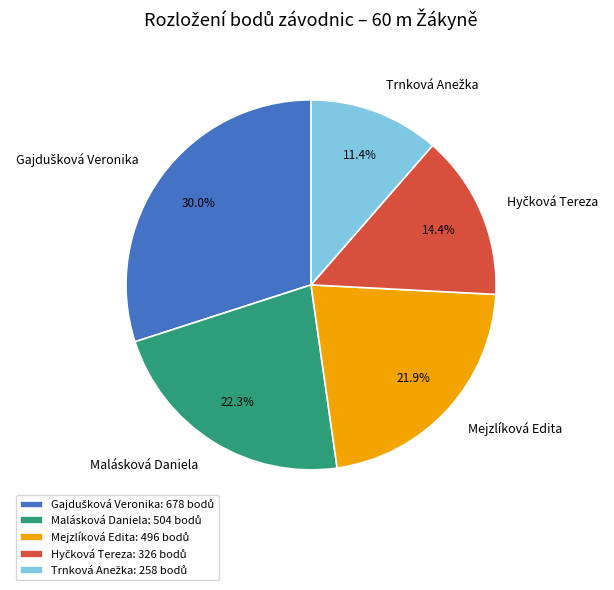

How much of the chart is everything except Malásková Daniela?

77.7%